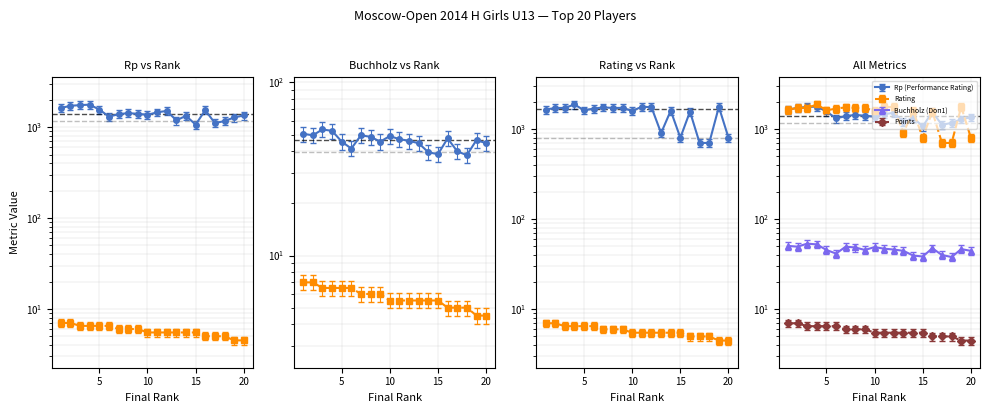

What is the minimum value for Rp (Performance Rating)?

1068.0